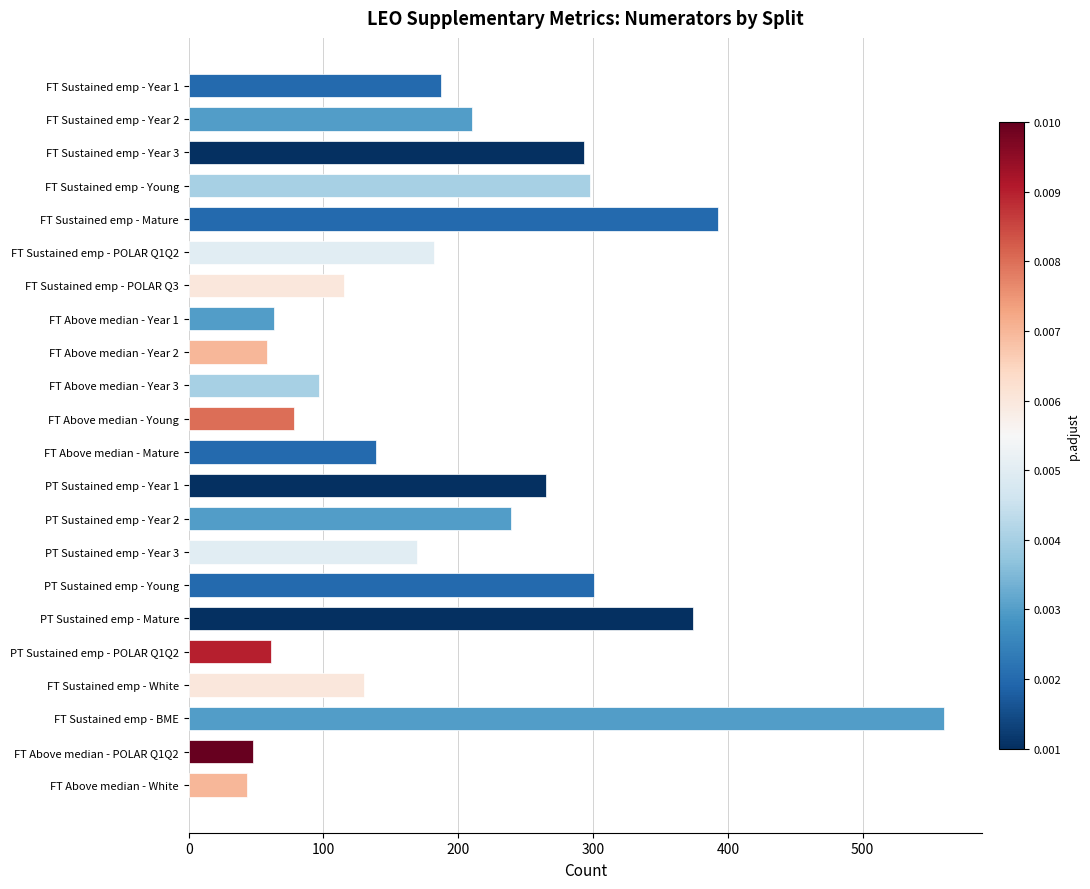

How many data points are above 182?

11